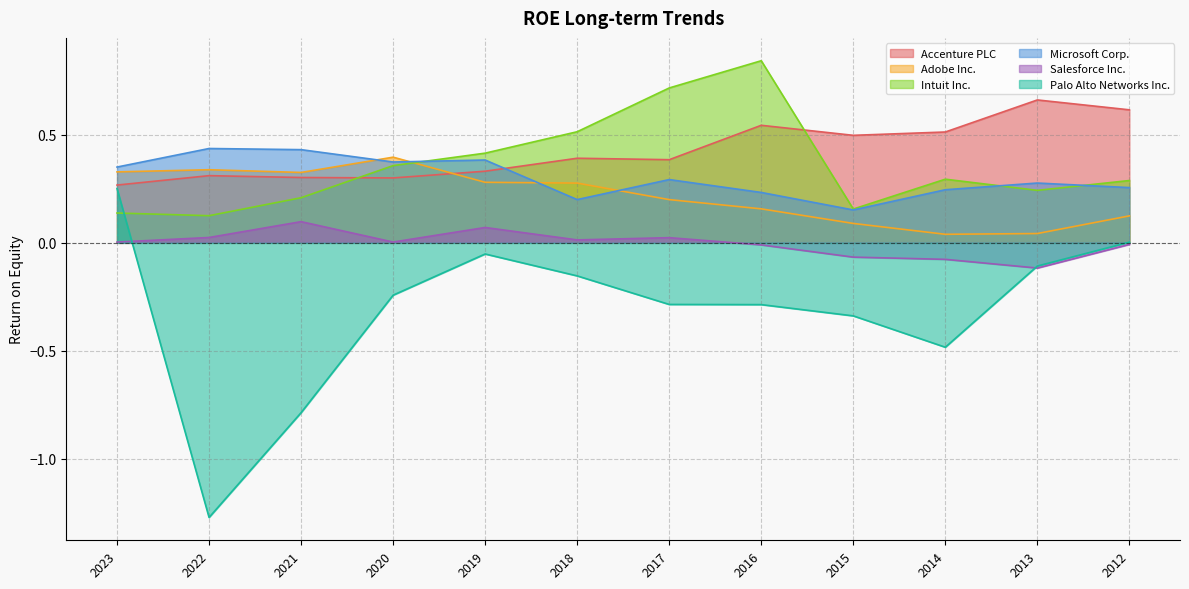

The value of Adobe Inc. at 2015 is 0.1. True or false?

True